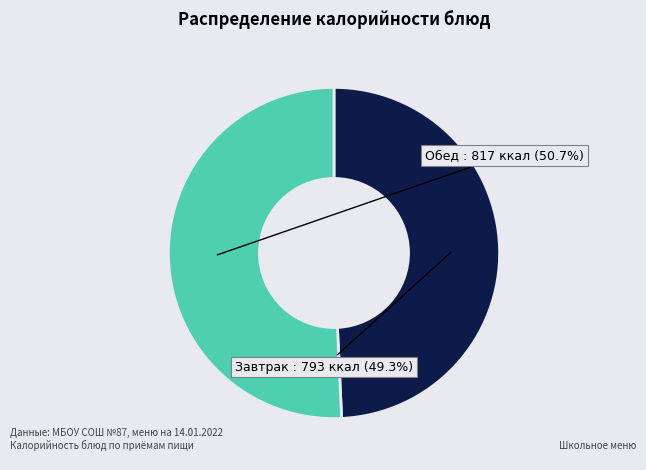

Is there a majority slice in this chart?

Yes